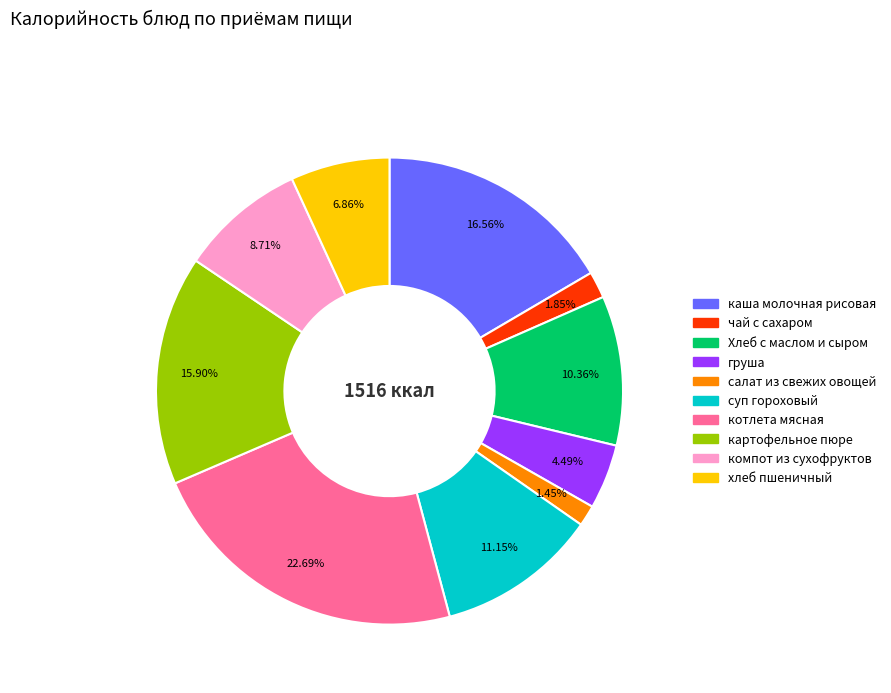

Count the number of slices in the pie.

10